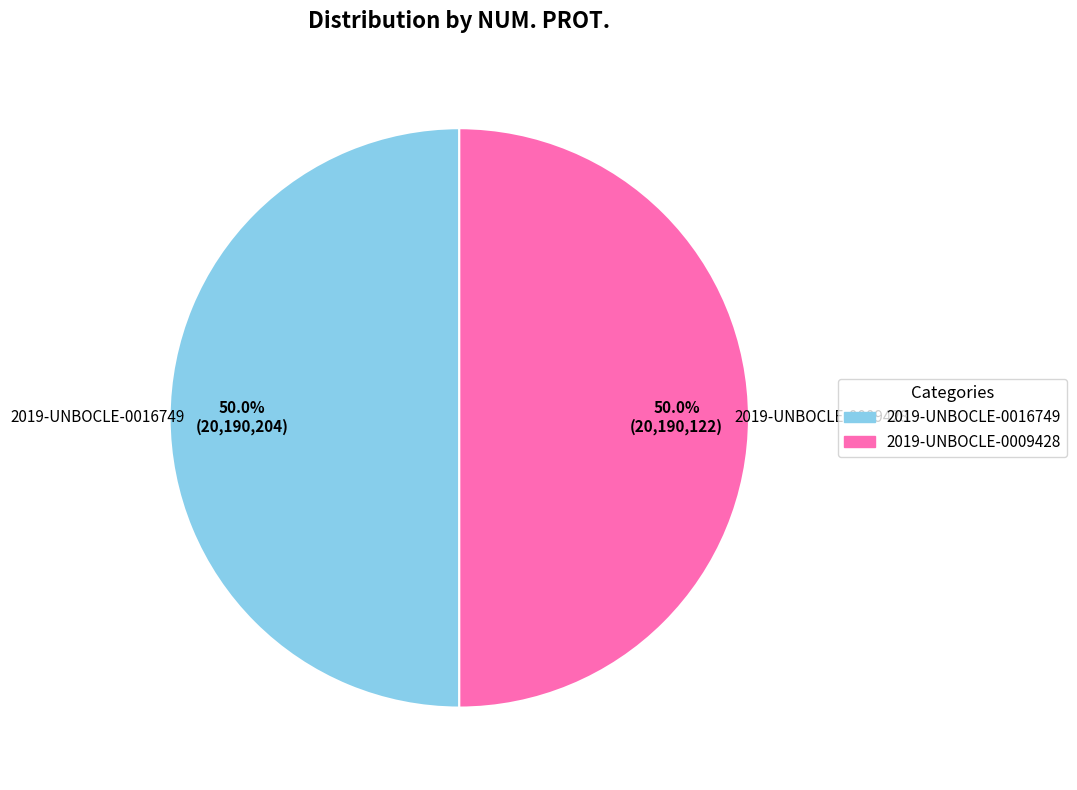

The 2019-UNBOCLE-0009428 slice represents 50% of the pie. True or false?

True